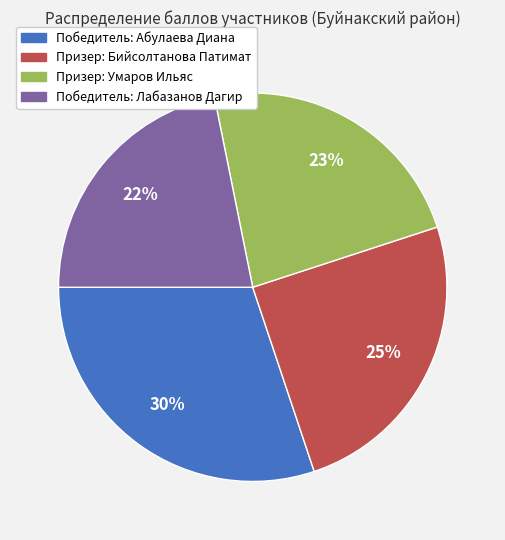

What is the ratio of the value at Призер: Умаров Ильяс to the value at Призер: Бийсолтанова Патимат?

0.9